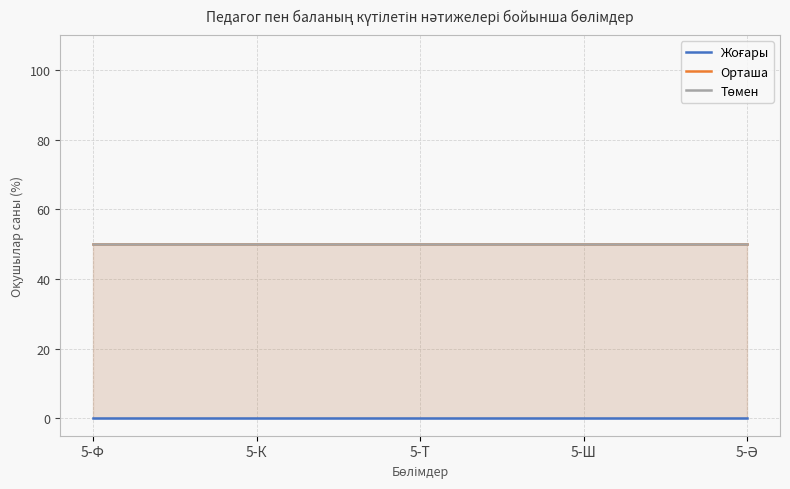

Which series has the widest spread of values?

Жоғары